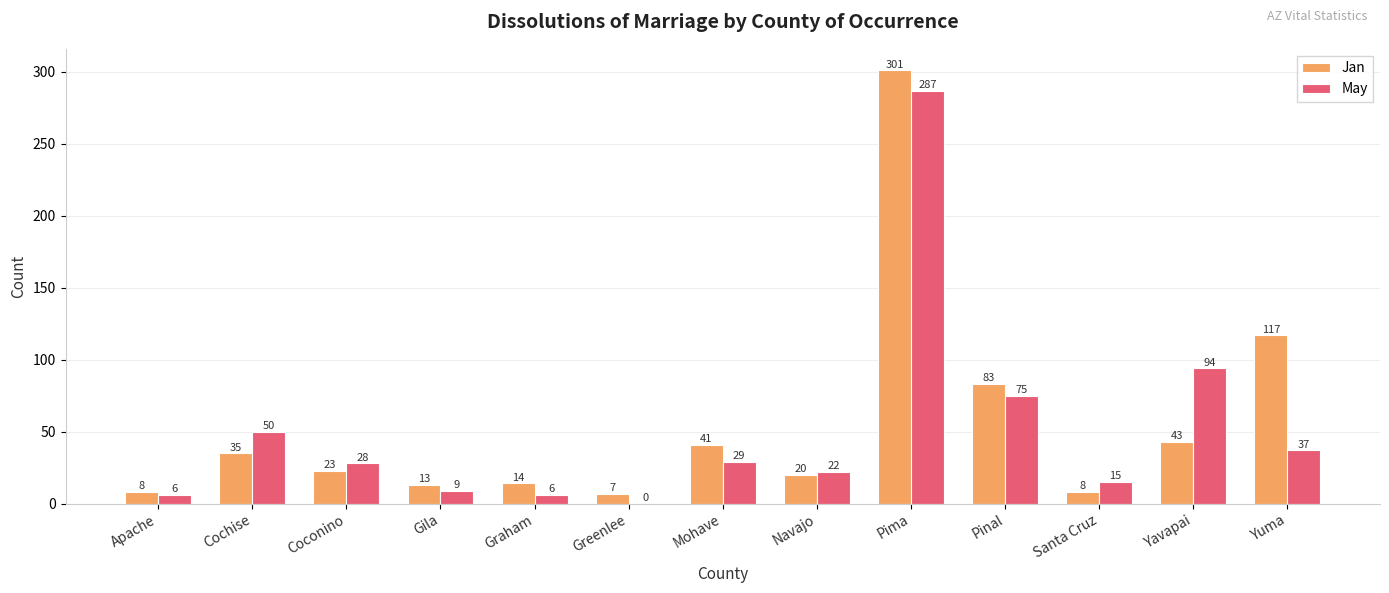

Reading left to right, what are all the values shown in this chart?

Jan: 8	35	23	13	14	7	41	20	301	83	8	43	117
May: 6	50	28	9	6	0	29	22	287	75	15	94	37